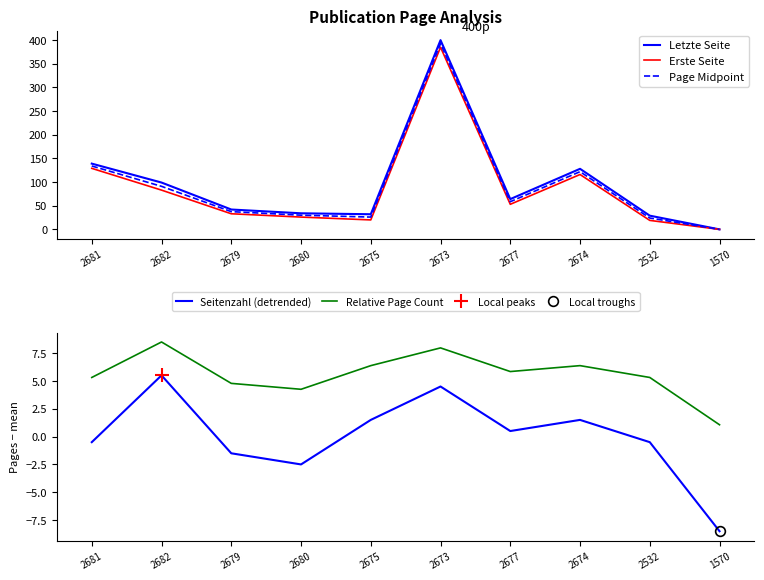

What is the difference between the second highest and second lowest values in the Page Midpoint series?

110.0